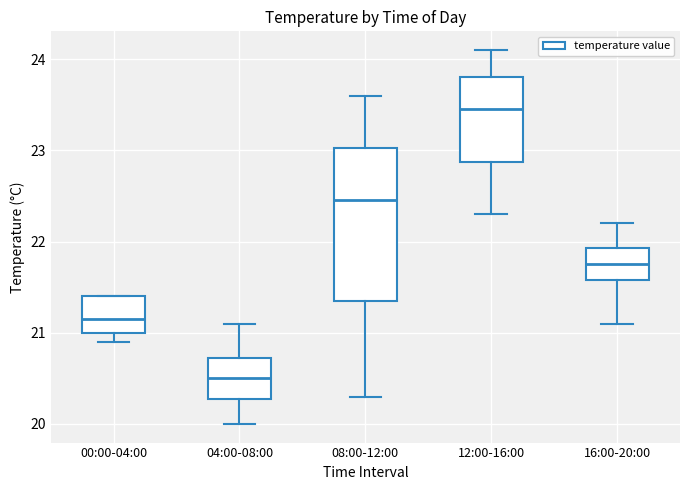

Comparing the boxes themselves (not the whiskers), which one is the tallest?

08:00-12:00